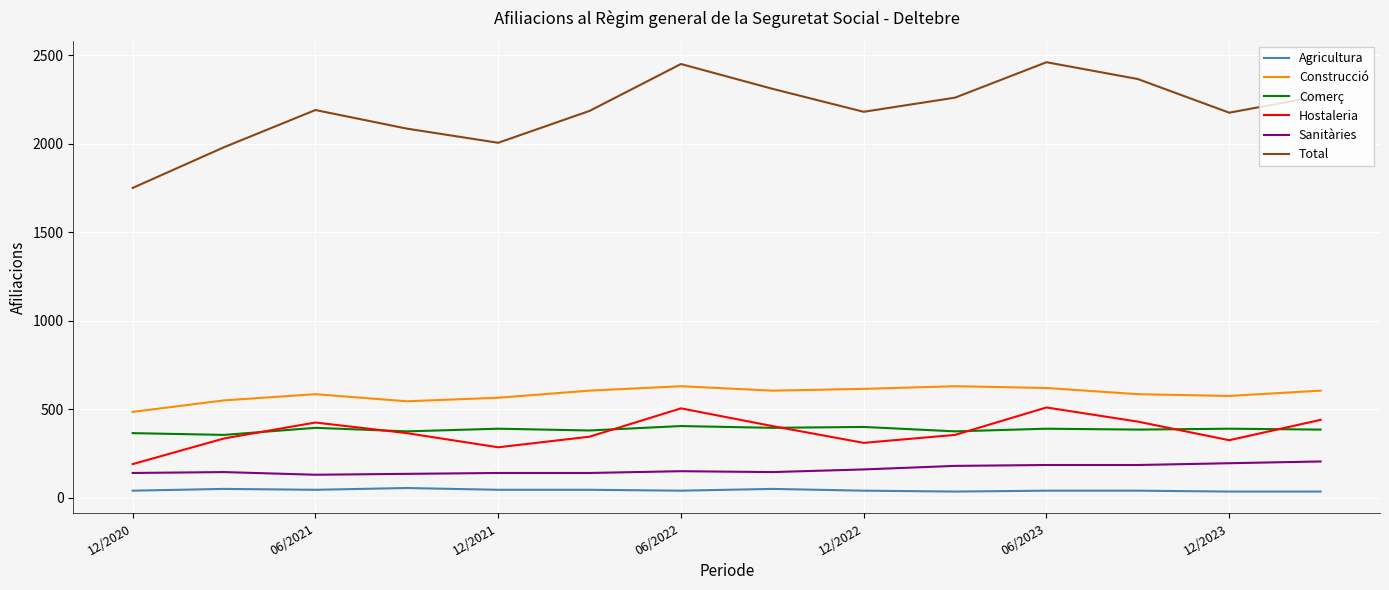

Which series has the largest total across all categories?

Total